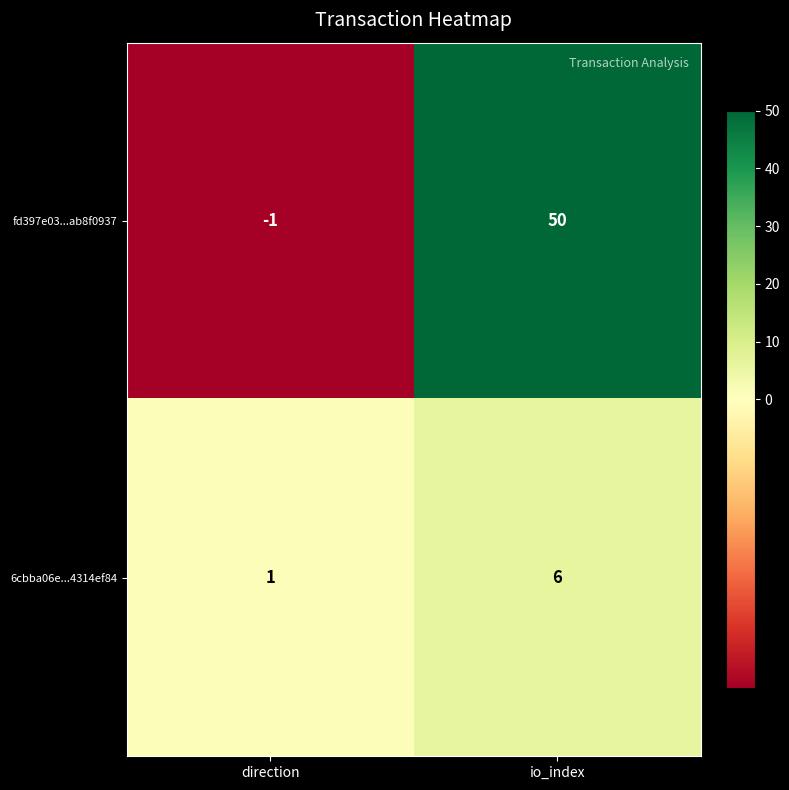

What is the spread (max minus min) of values at direction?

2